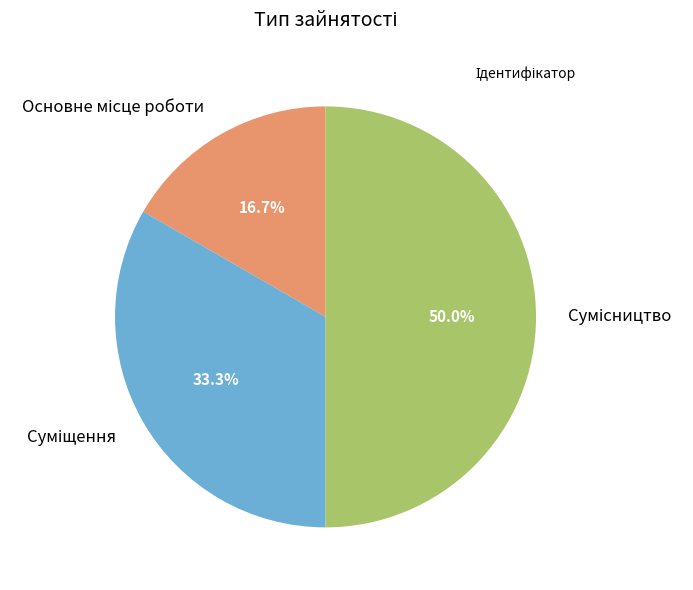

How many slices are in this pie chart?

3